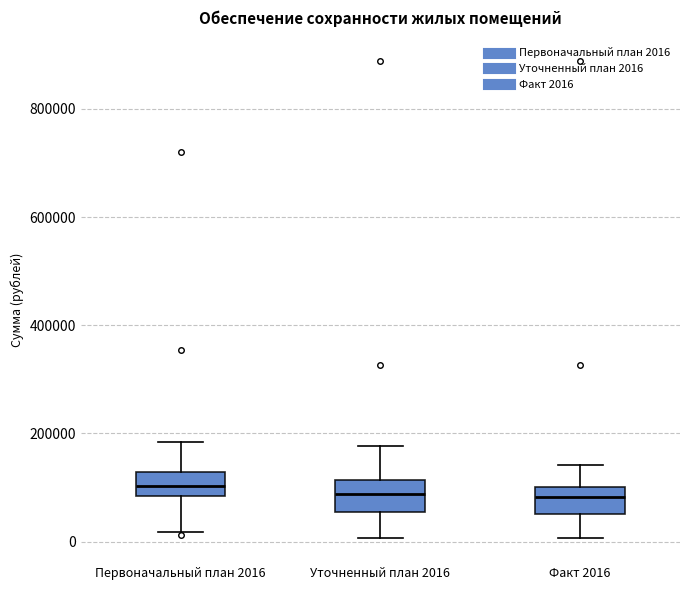

Where does the upper whisker of the box for Уточненный план 2016 end on the y-axis? The values are not printed on the chart, so give them approximately, as read against the axis.

180000